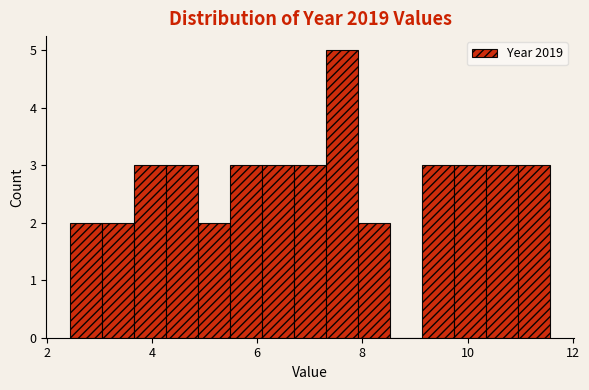

Around what value on the x-axis is the tallest bar? Give the approximate position of its centre, as read against the axis.

7.6